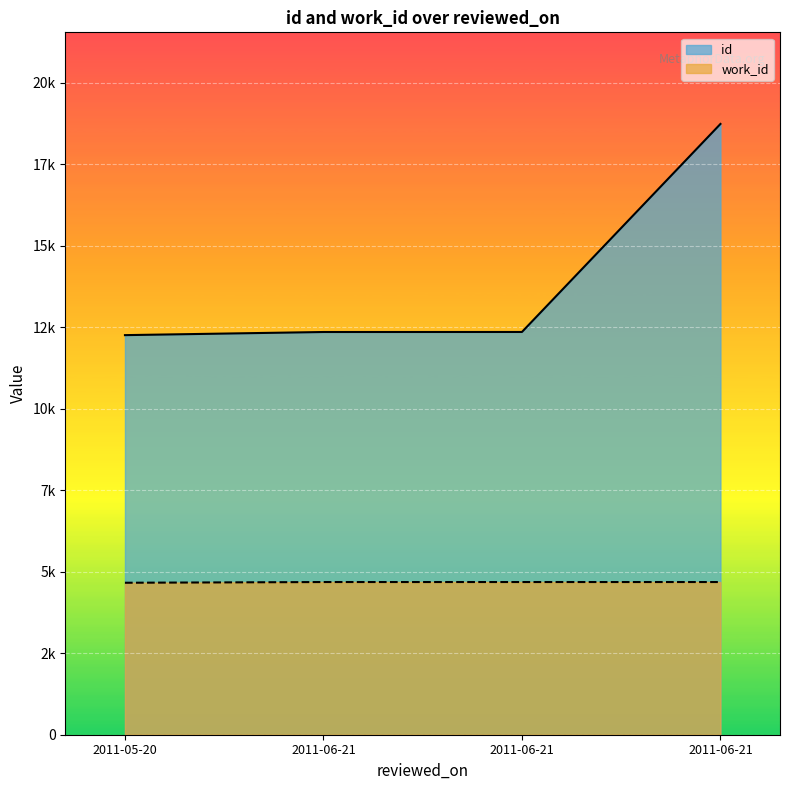

What value does the id series have at 2011-06-21?

12357